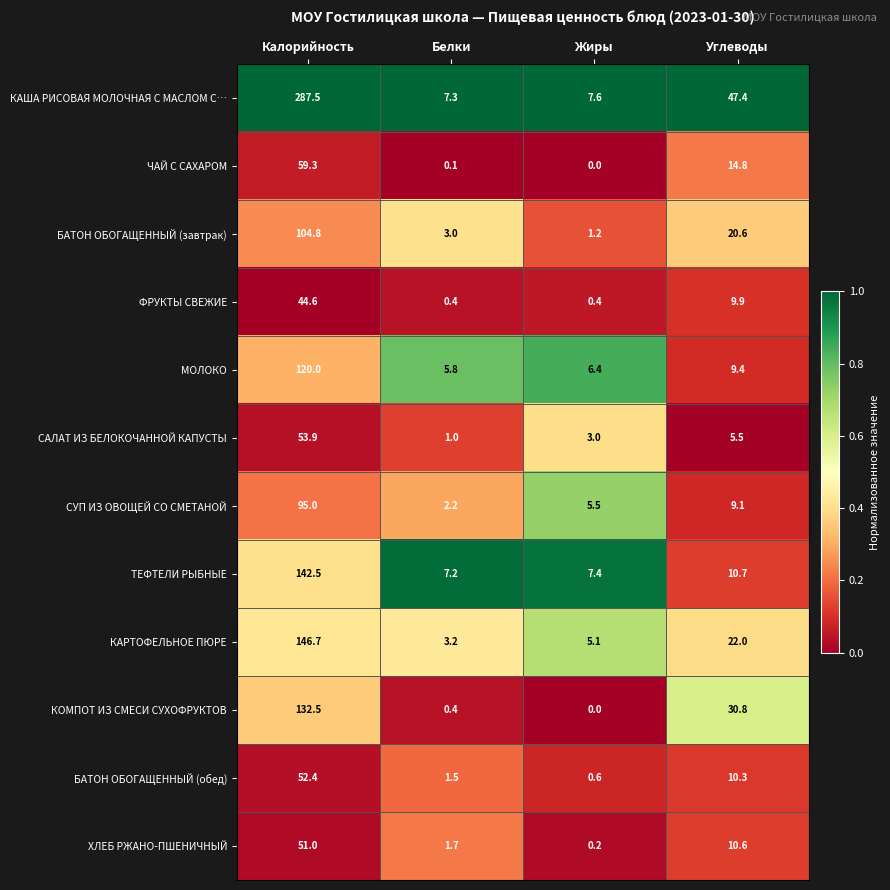

What is the sum of all КАРТОФЕЛЬНОЕ ПЮРЕ values?

177.0